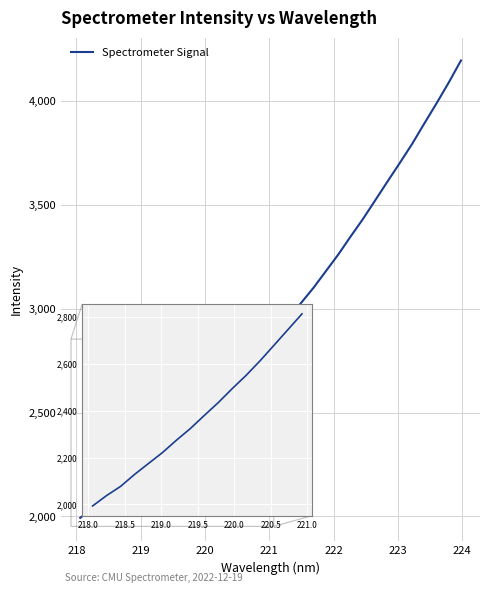

What is the greatest value displayed?

4194.3